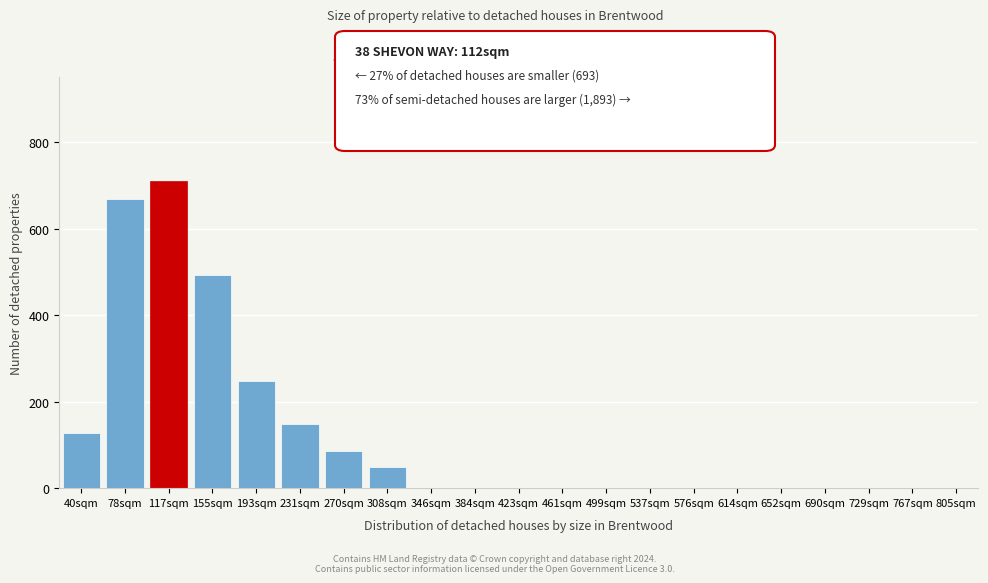

Reading left to right, extract all data points from this chart.

40sqm=128	78sqm=670	117sqm=710	155sqm=493	193sqm=248	231sqm=148	270sqm=85	308sqm=48	346sqm=0	384sqm=0	423sqm=0	461sqm=0	499sqm=0	537sqm=0	576sqm=0	614sqm=0	652sqm=0	690sqm=0	729sqm=0	767sqm=0	805sqm=0